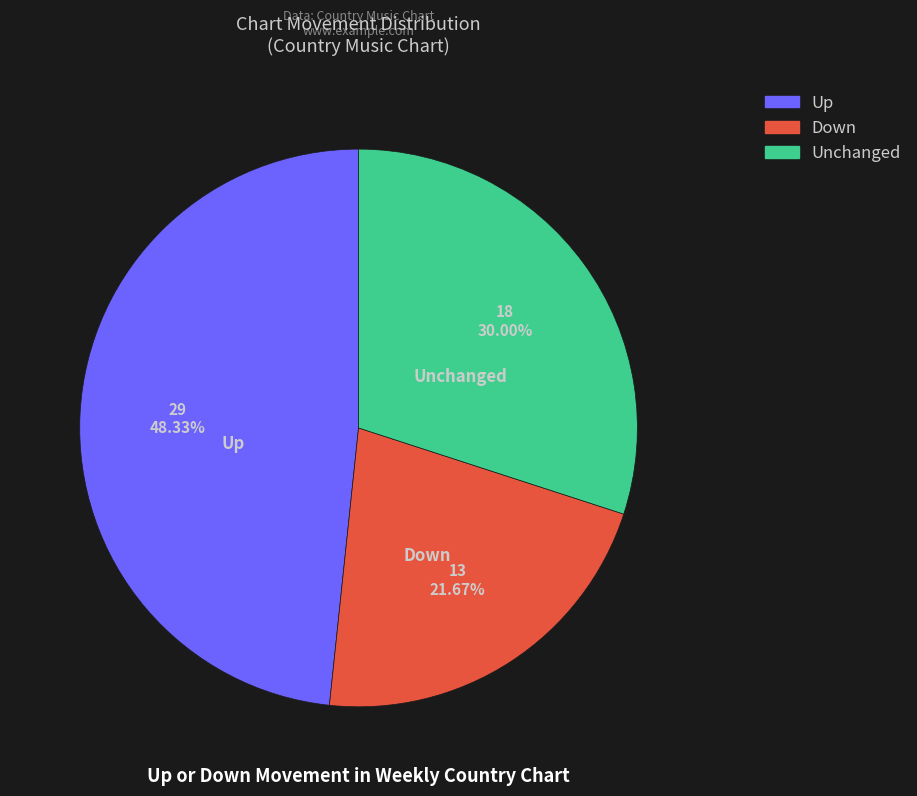

How many segments does this pie chart have?

3